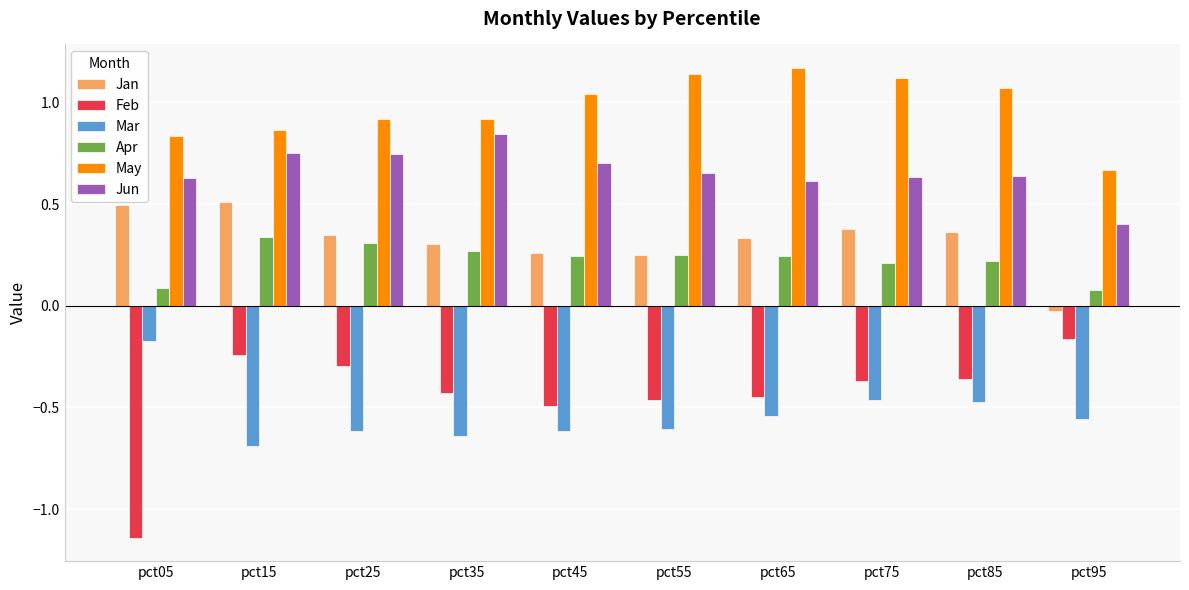

How many bars are there in total?

60